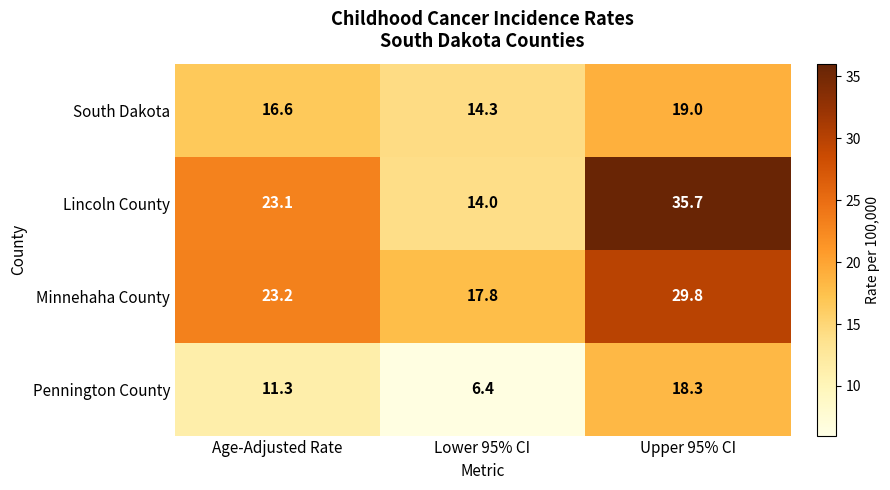

Rank the series at Upper 95% CI from highest to lowest value.

Lincoln County, Minnehaha County, South Dakota, Pennington County